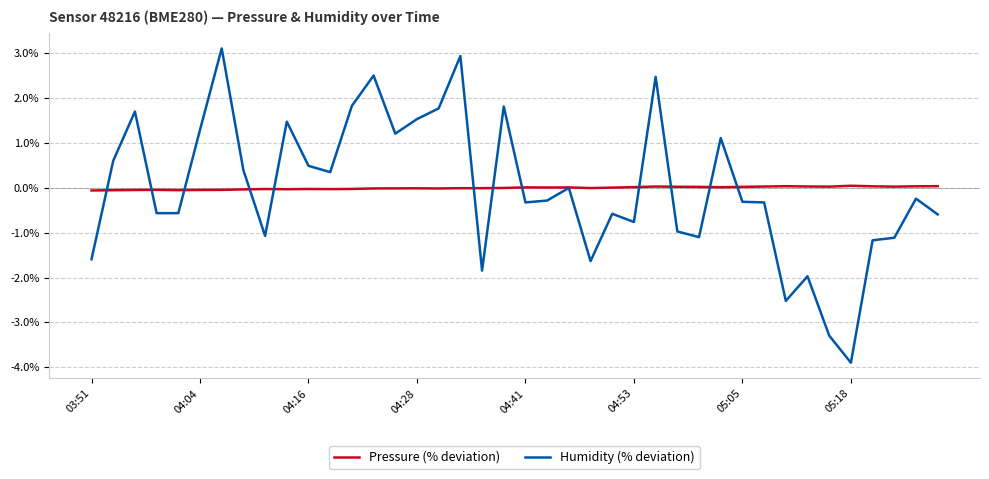

List the series in order of their peak value, lowest first.

Pressure (% deviation), Humidity (% deviation)